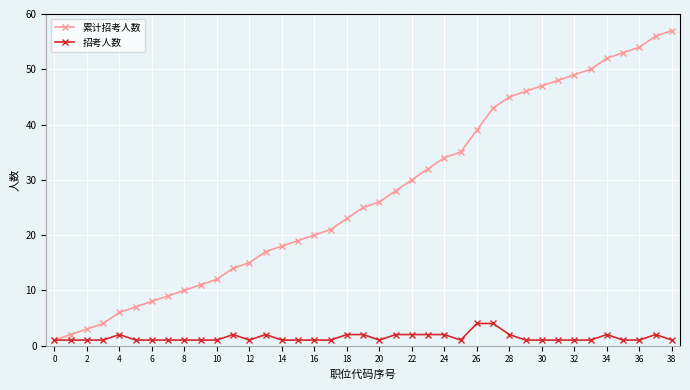

Which series has the widest spread of values?

累计招考人数